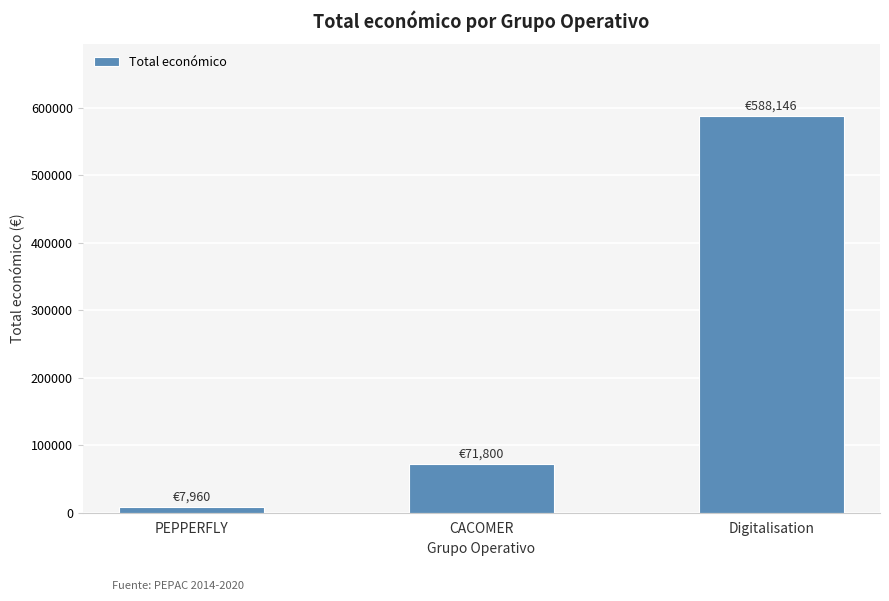

True or false: the data shows 105031 at CACOMER.

False